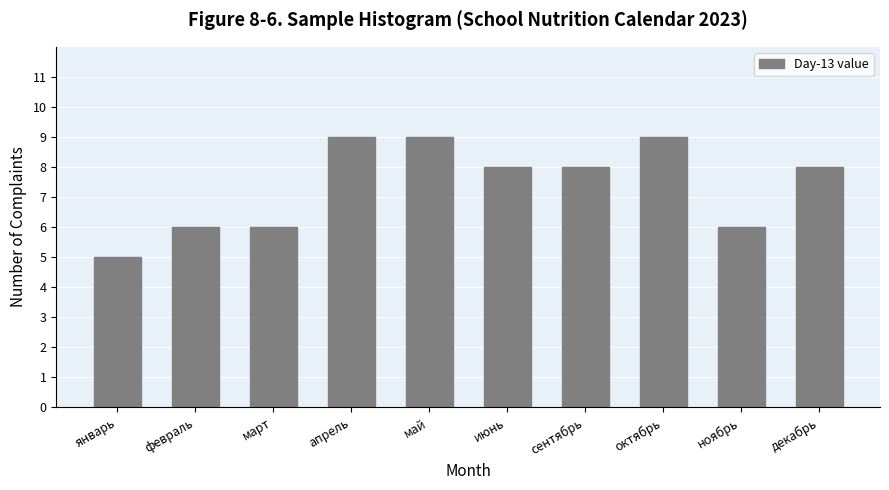

The chart shows a value of 8 at сентябрь. True or false?

True